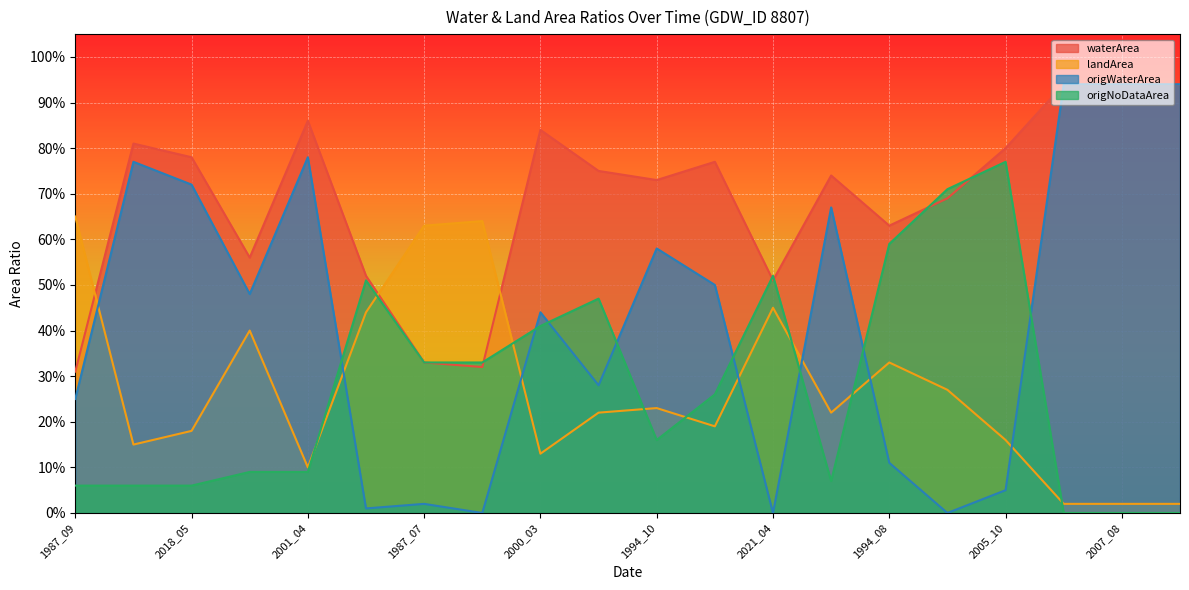

Reading right to left, list all the values displayed in this chart.

waterArea: 0.9	0.9	0.9	0.8	0.7	0.6	0.7	0.5	0.8	0.7	0.8	0.8	0.3	0.3	0.5	0.9	0.6	0.8	0.8	0.3
landArea: 0.0	0.0	0.0	0.2	0.3	0.3	0.2	0.5	0.2	0.2	0.2	0.1	0.6	0.6	0.4	0.1	0.4	0.2	0.1	0.7
origWaterArea: 0.9	0.9	0.9	0.1	0.0	0.1	0.7	0.0	0.5	0.6	0.3	0.4	0.0	0.0	0.0	0.8	0.5	0.7	0.8	0.2
origNoDataArea: 0.0	0.0	0.0	0.8	0.7	0.6	0.1	0.5	0.3	0.2	0.5	0.4	0.3	0.3	0.5	0.1	0.1	0.1	0.1	0.1